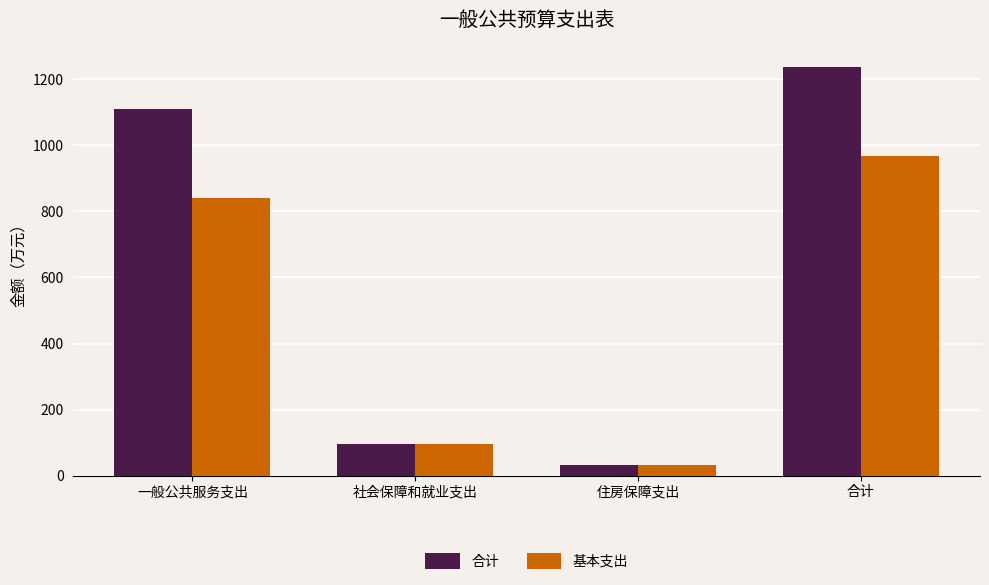

List the series in order of their overall mean, highest first.

合计, 基本支出